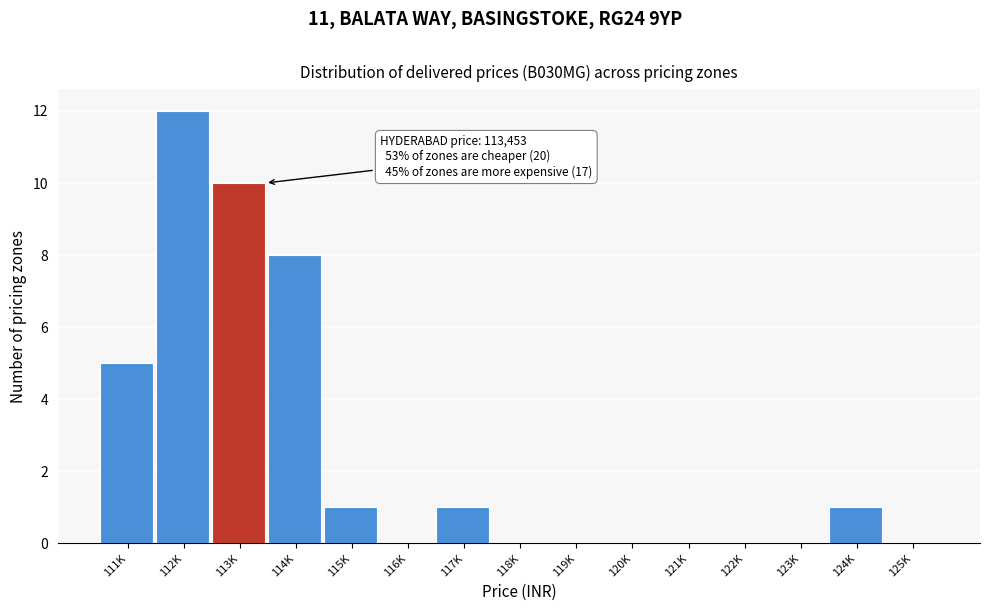

Reading left to right, extract all data points from this chart.

111K=5	112K=12	113K=10	114K=8	115K=1	116K=0	117K=1	118K=0	119K=0	120K=0	121K=0	122K=0	123K=0	124K=1	125K=0